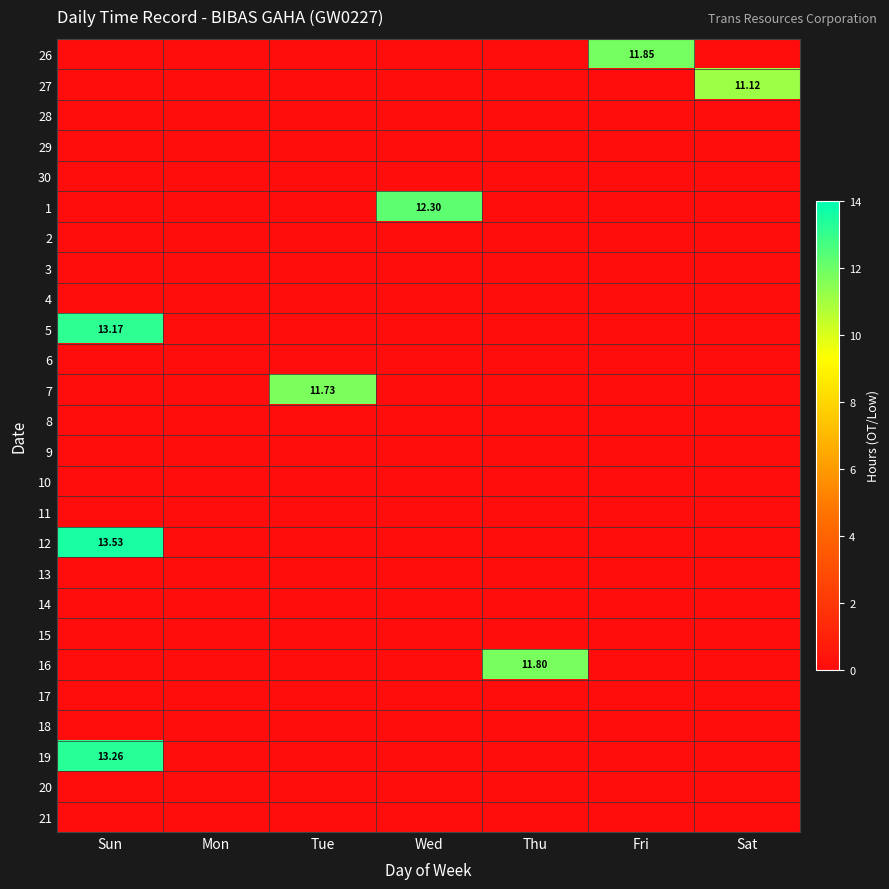

Which has a higher value, Wed or Thu?

Wed